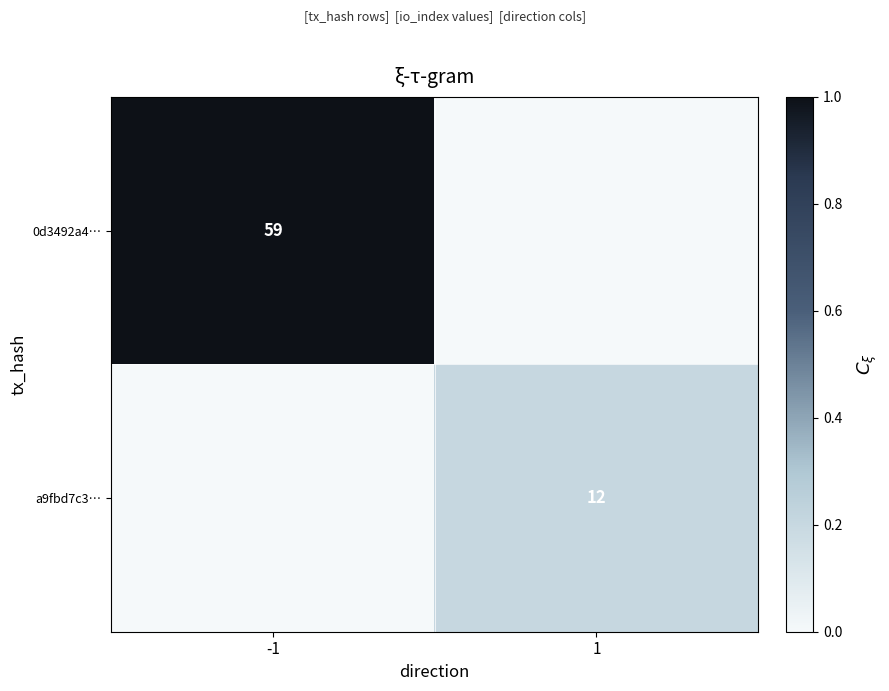

Is it true that 0d3492a4… equals 59 at -1?

True